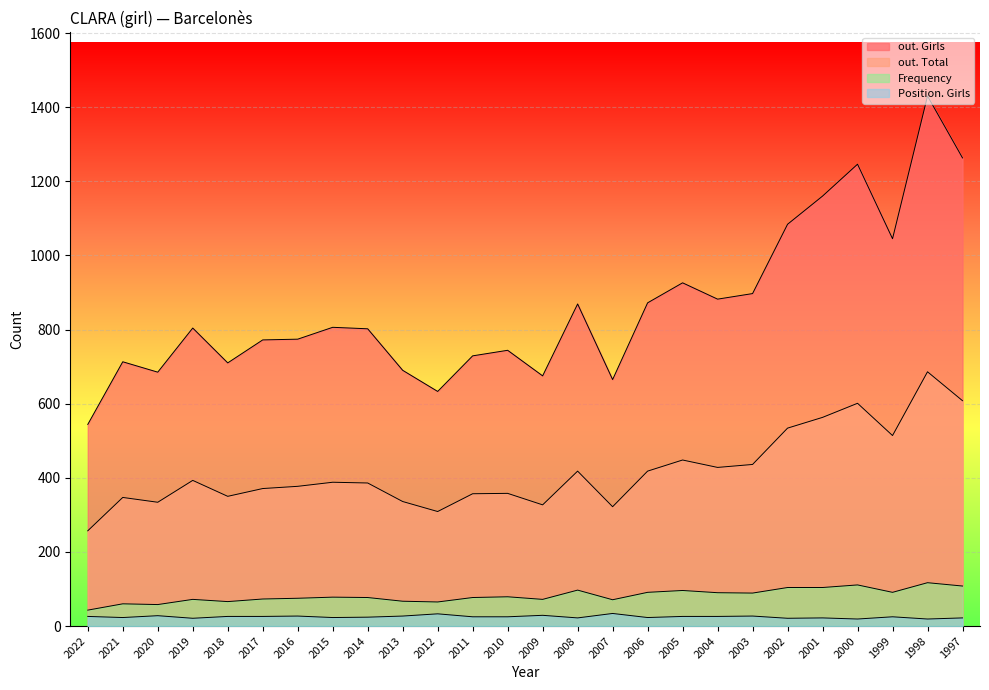

The out. Total series shows 487 at 2009. True or false?

False